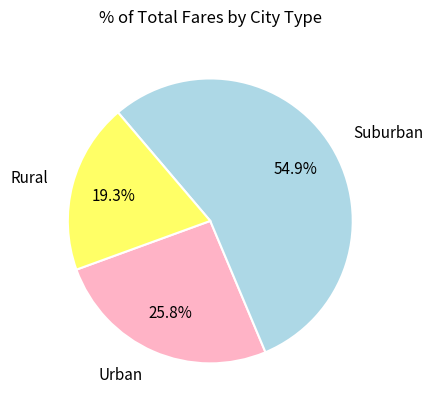

How much of the chart is everything except Urban?

74.2%